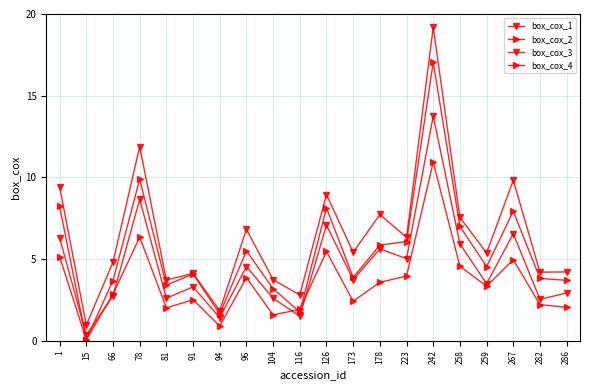

Is this an area chart (filled region under the line)?

No